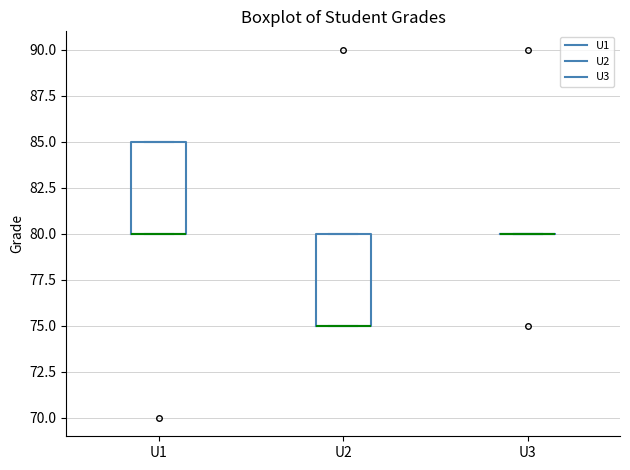

Reading left to right, transcribe this box plot: for each box, give where its median line is, the range the box spans, and where its two whiskers end, as read against the y-axis. The values are not printed on the chart, so give them approximately, as read against the axis.

U1: median 80 (drawn on the box's lower edge), box 80 to 85, whiskers 80 to 85
U2: median 75 (drawn on the box's lower edge), box 75 to 80, whiskers 75 to 80
U3: box collapsed to a line at 80, whiskers 80 to 80